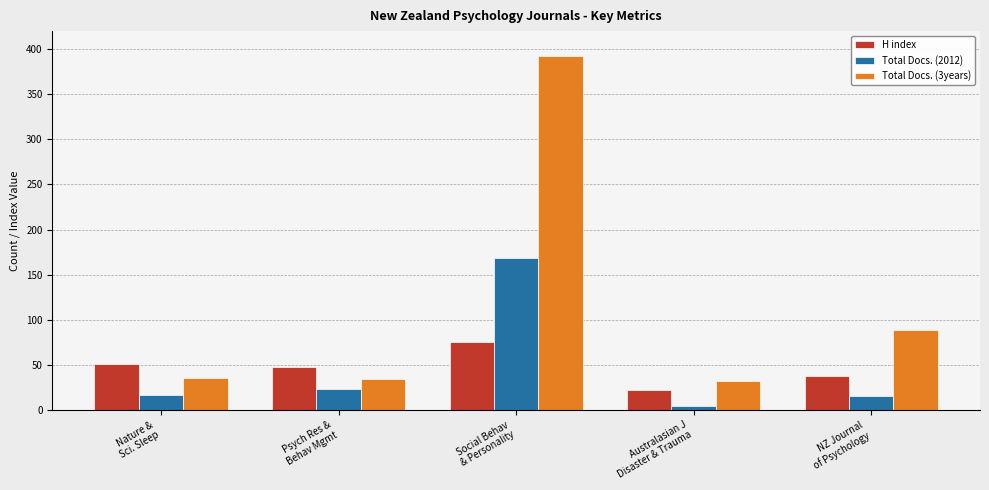

What is the difference between the Total Docs. (2012) values at Nature &
Sci. Sleep and Australasian J
Disaster & Trauma?

12